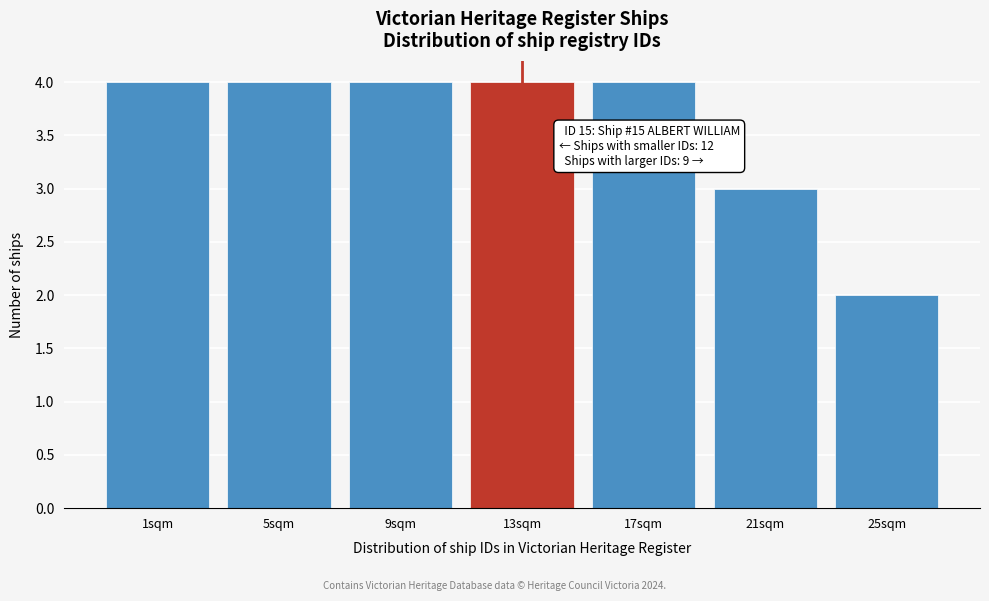

Reading left to right, list all the values displayed in this chart.

4	4	4	4	4	3	2